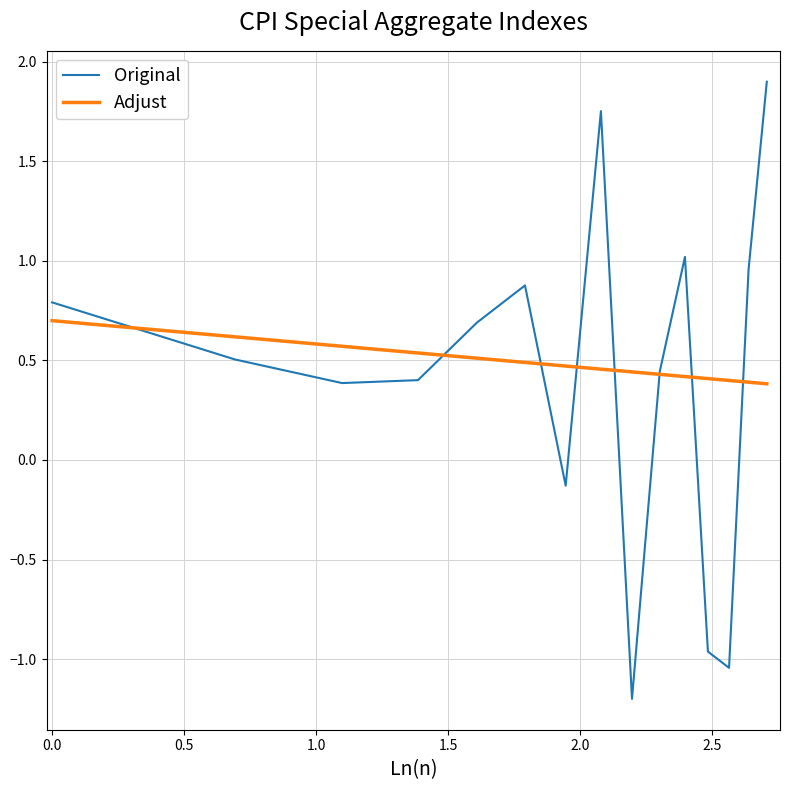

What is the difference between the maximum and minimum values in the Adjust series?

0.3